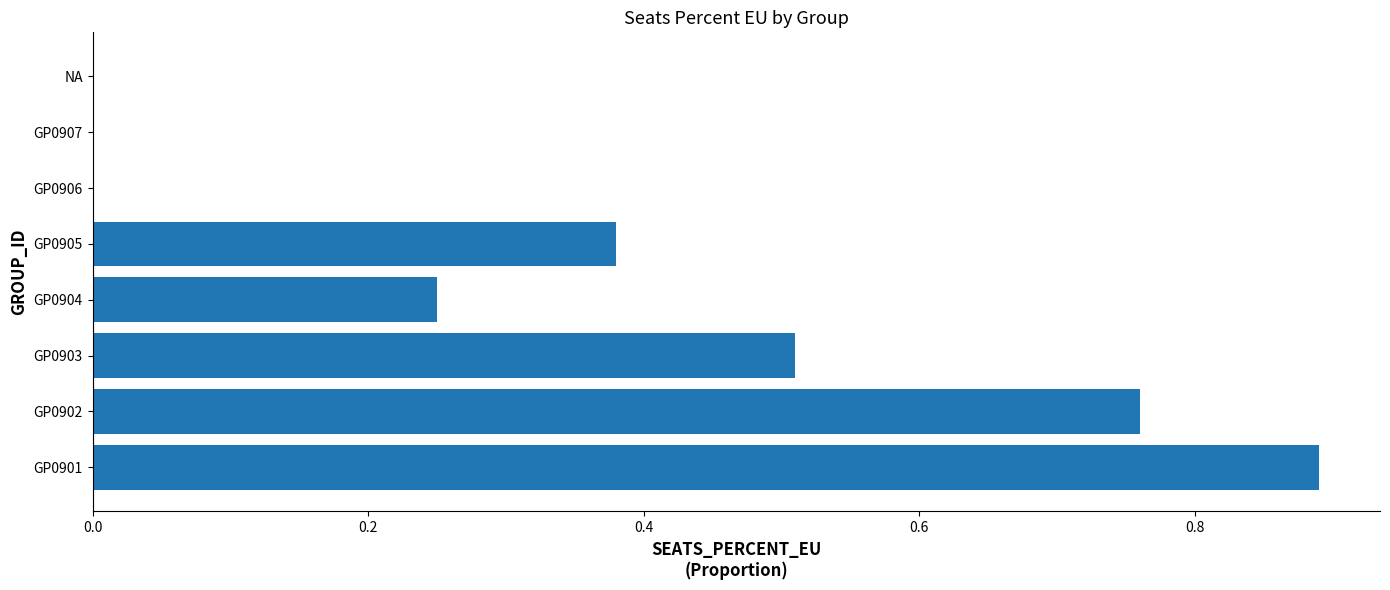

How many data points does each series have?

8